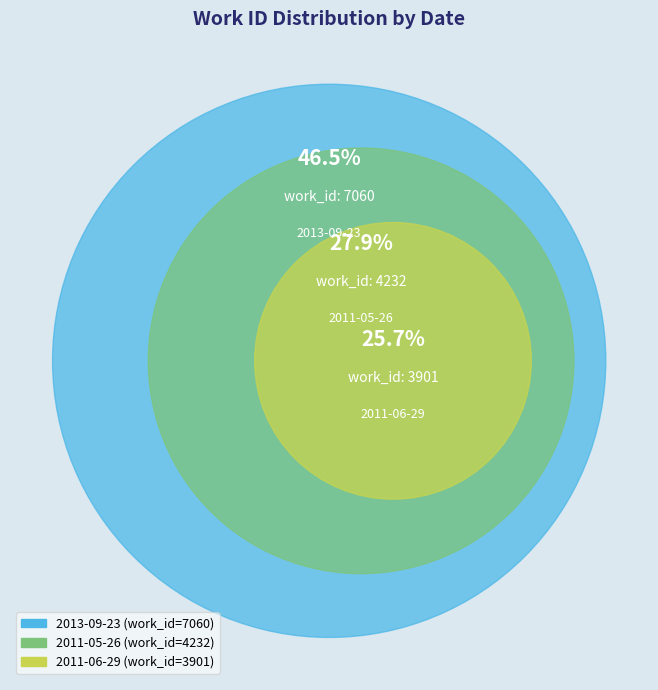

Is it true that 2011-05-26 is 16% of the pie?

False